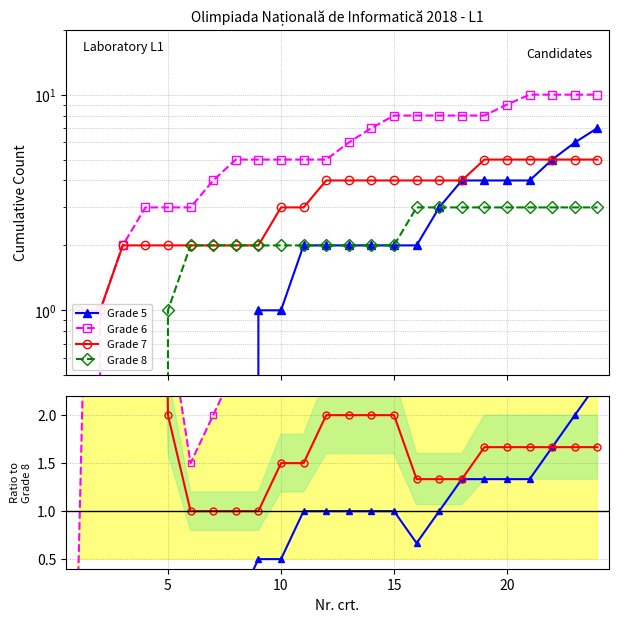

The Grade 7 series shows 3.1 at 11. True or false?

False